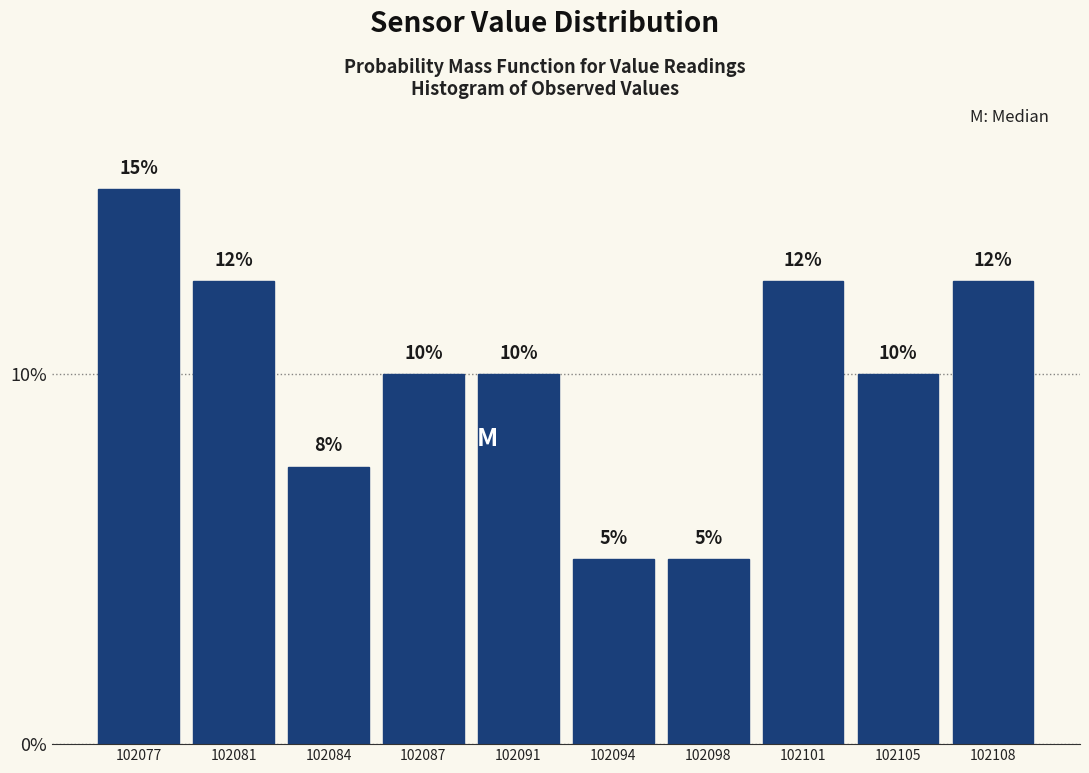

At which label does the data first exceed 10?

102077